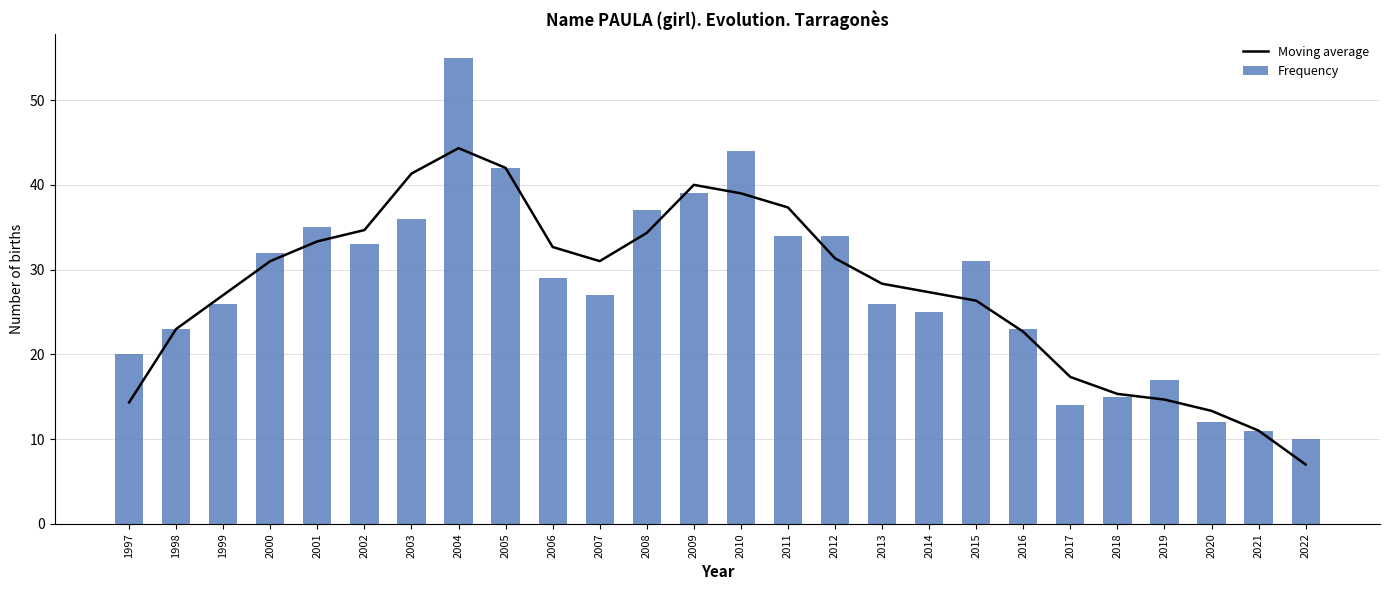

Between 2003 and 2013, which series saw the biggest shift?

Moving average